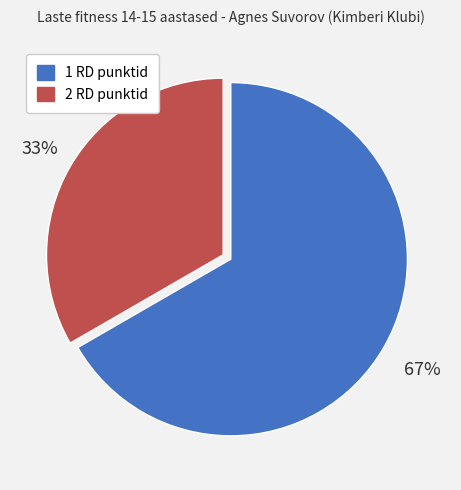

To the nearest percent, what percentage of the pie is 2 RD punktid?

33%